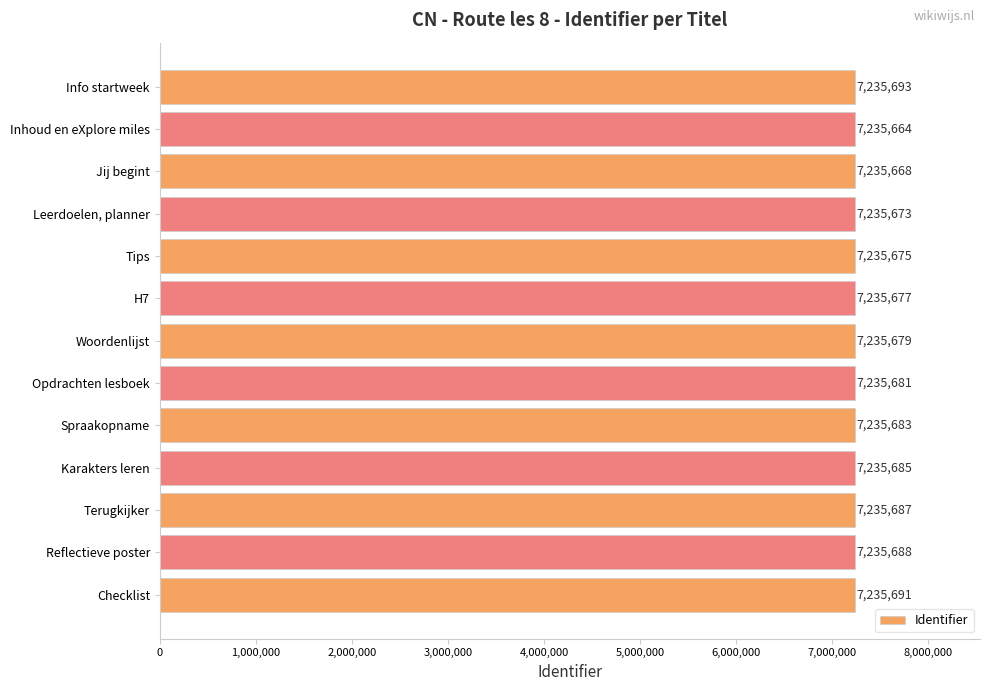

Count the number of categories in the chart.

13